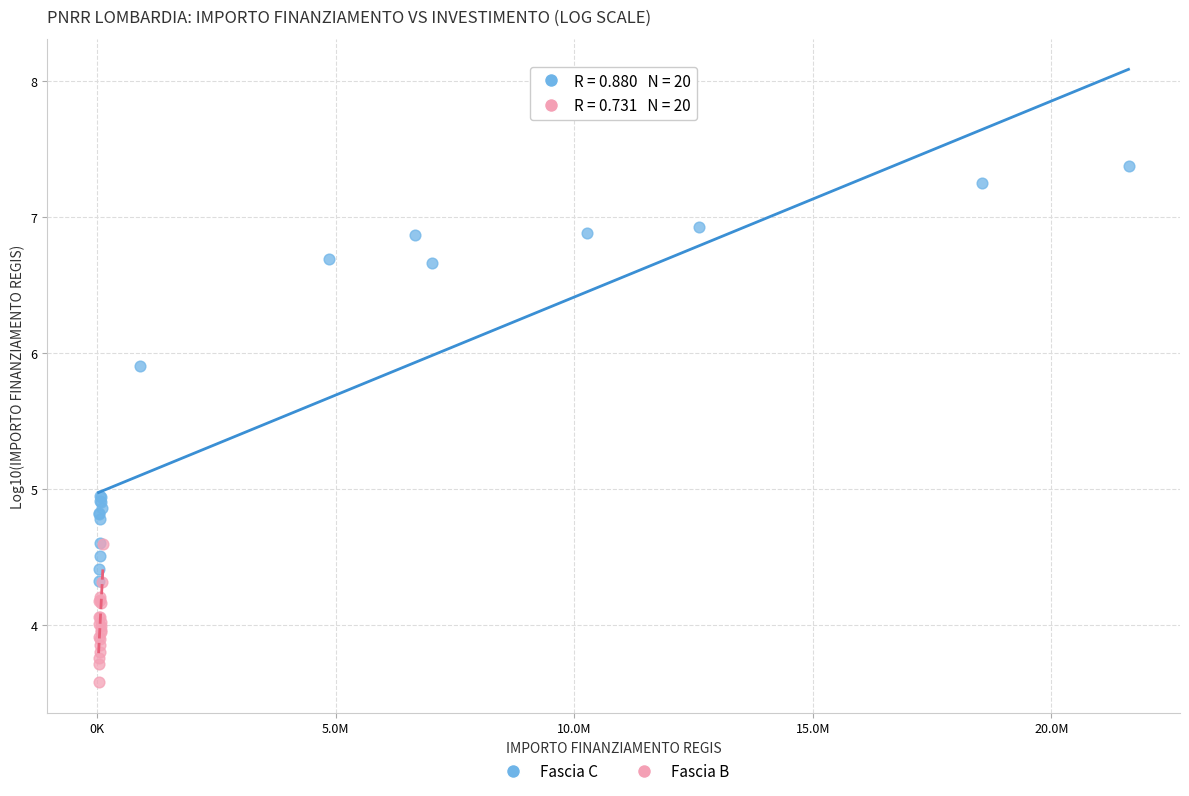

Which series contains the highest Y value?

Fascia C